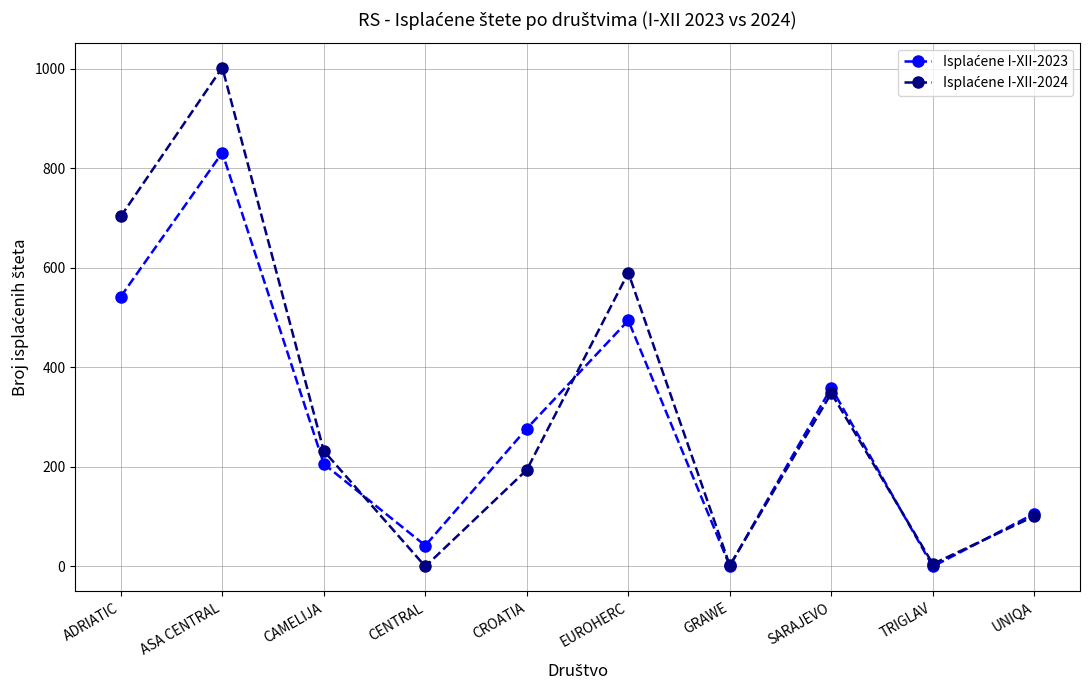

What is the difference between the highest and lowest values at ASA CENTRAL?

171